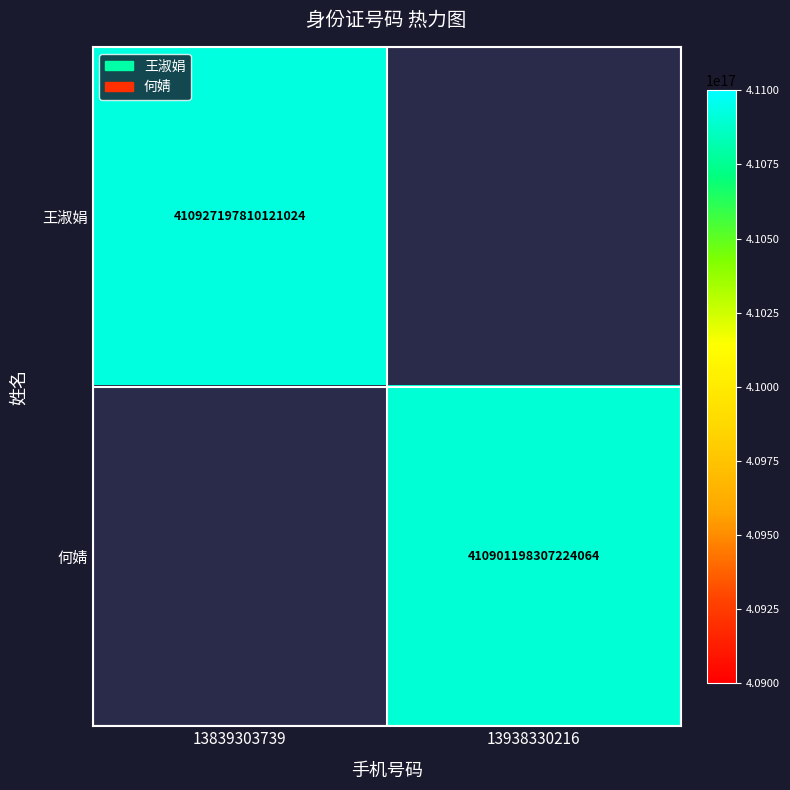

Is it true that 何婧 equals 271054159650873120 at 13938330216?

False